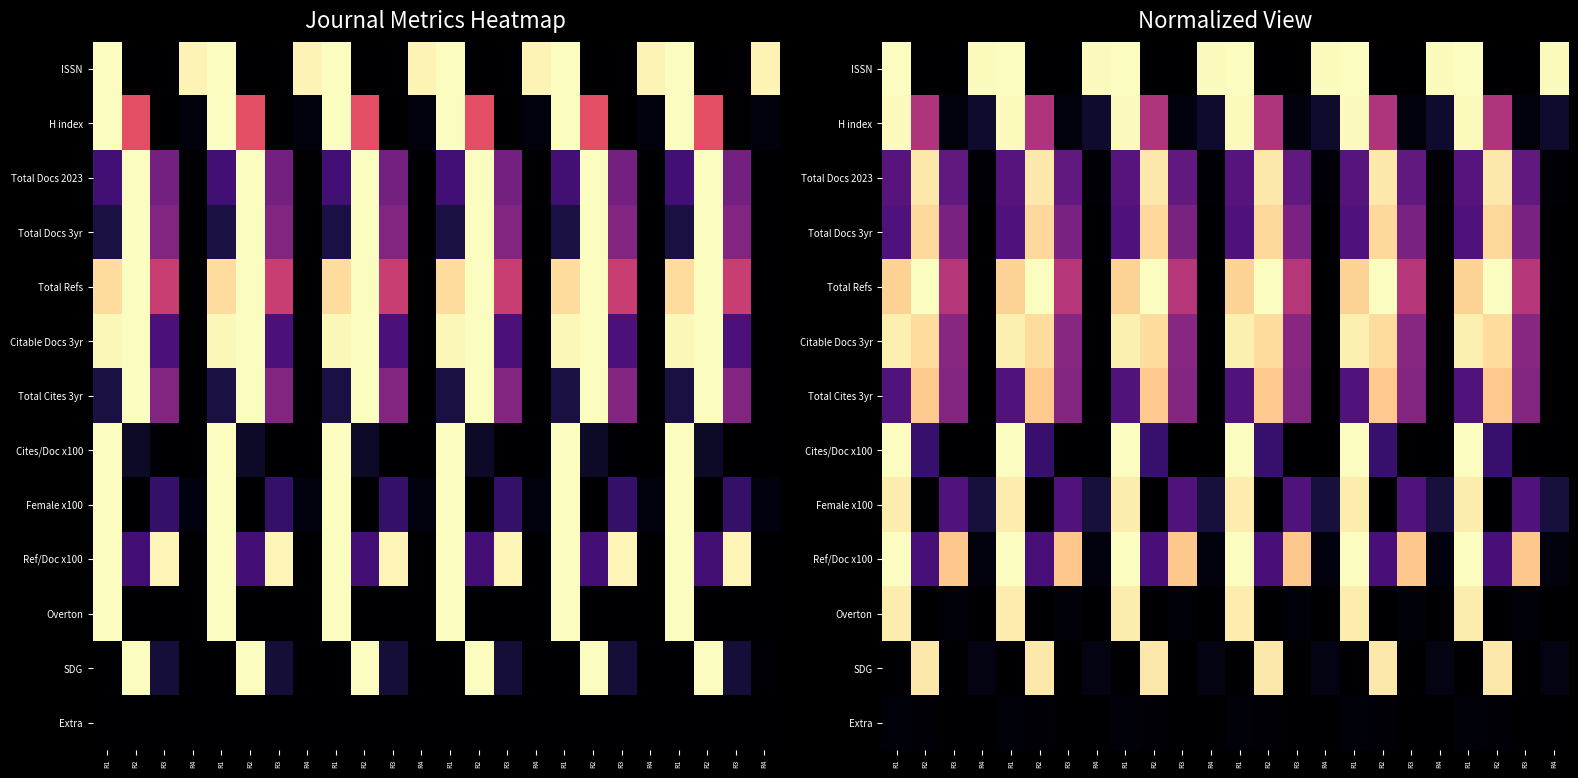

True or false: Female x100 has a value of 1.0 at R1.

True